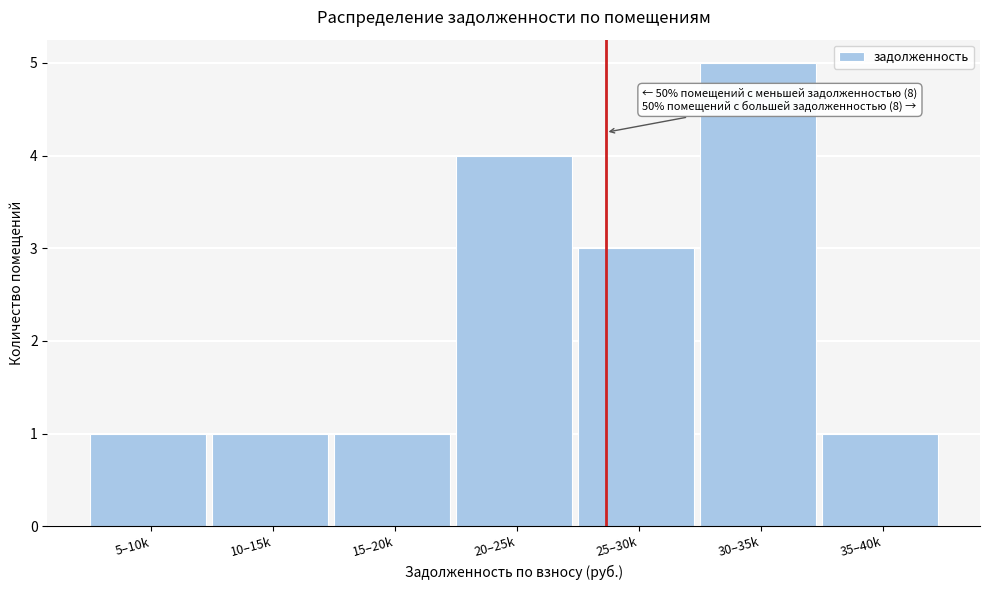

Reading left to right, what are all the values shown in this chart?

5–10k=1	10–15k=1	15–20k=1	20–25k=4	25–30k=3	30–35k=5	35–40k=1